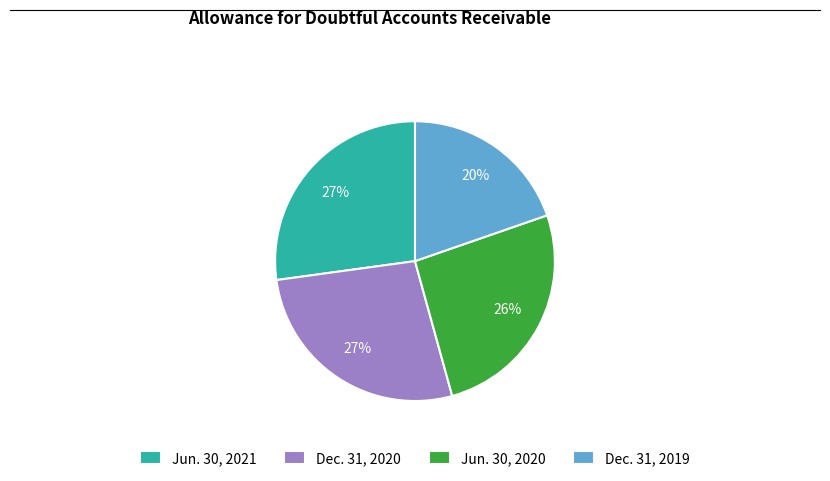

Does Dec. 31, 2019 account for over 50% of the chart?

No